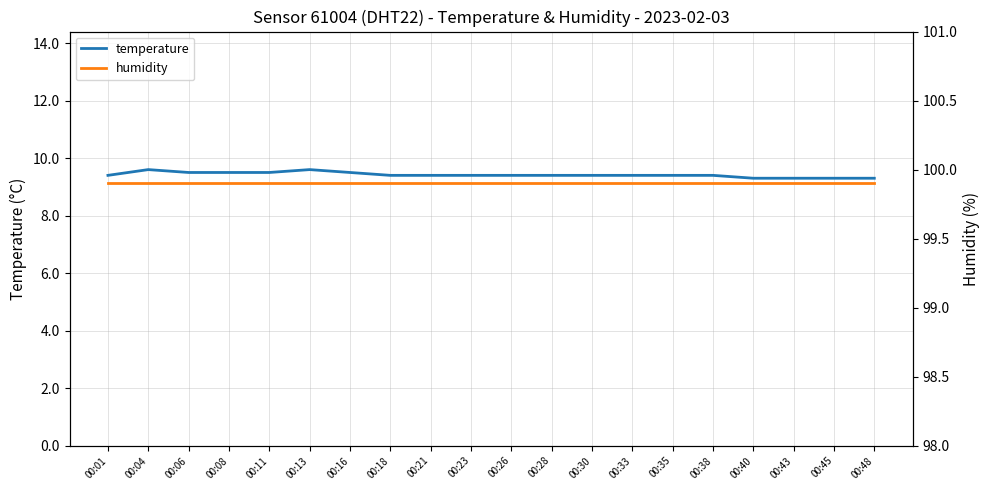

Which series has the largest total across all categories?

humidity